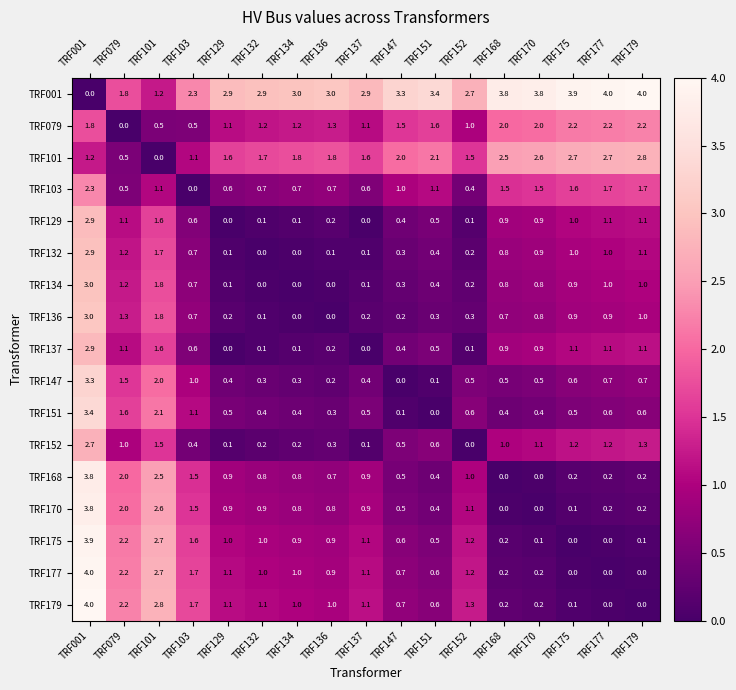

Where is TRF079 nearest to the value 1?

TRF152